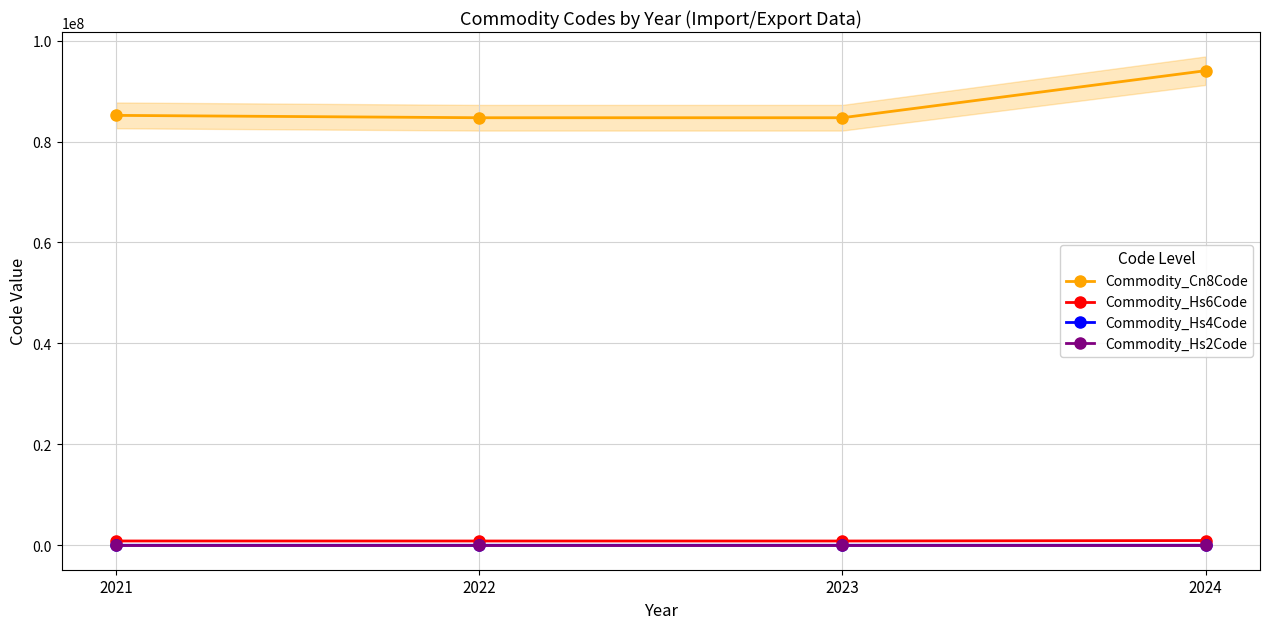

True or false: Commodity_Hs4Code and Commodity_Cn8Code intersect in this chart.

False